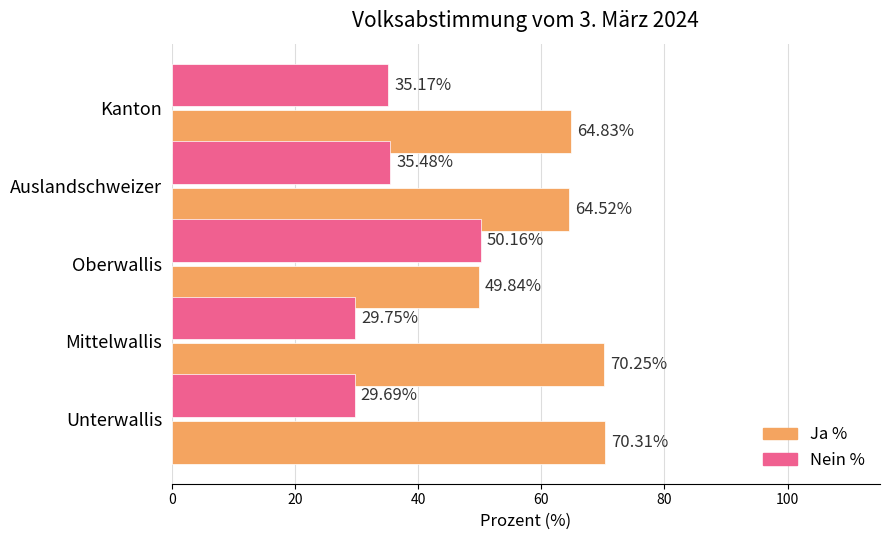

At how many categories does at least one series exceed 51?

4